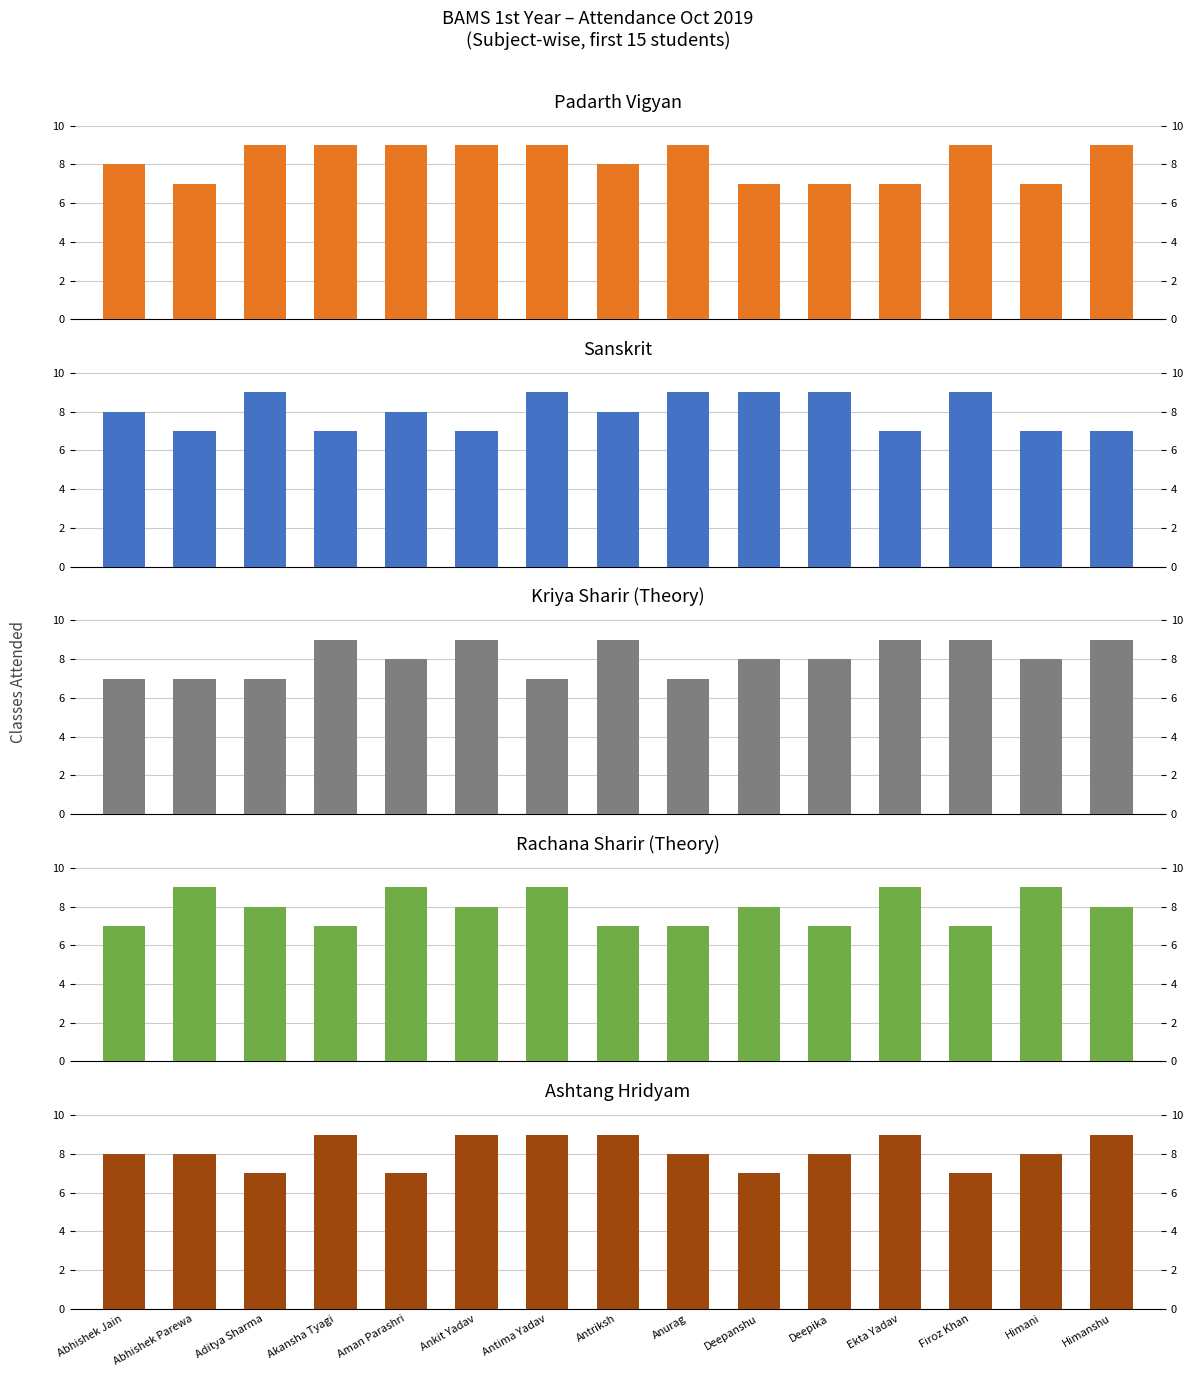

Reading left to right, what are all the values shown in this chart?

Padarth Vigyan: 8	7	9	9	9	9	9	8	9	7	7	7	9	7	9
Sanskrit: 8	7	9	7	8	7	9	8	9	9	9	7	9	7	7
Kriya Sharir (Theory): 7	7	7	9	8	9	7	9	7	8	8	9	9	8	9
Rachana Sharir (Theory): 7	9	8	7	9	8	9	7	7	8	7	9	7	9	8
Ashtang Hridyam: 8	8	7	9	7	9	9	9	8	7	8	9	7	8	9